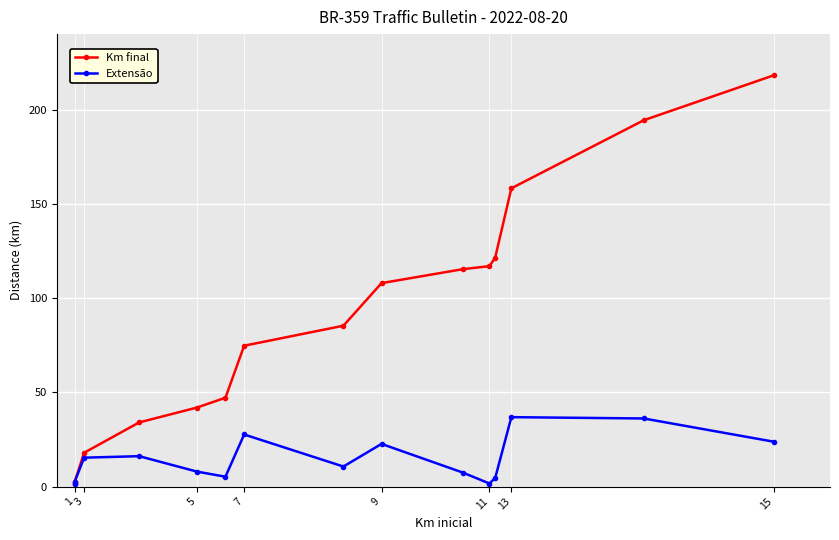

Reading left to right, list all the values displayed in this chart.

Km final: 1.4	2.6	17.9	34.0	41.9	47.1	74.7	85.3	107.9	115.3	116.9	121.4	158.2	194.3	218.1
Extensão: 1.4	2.6	15.3	16.1	7.9	5.2	27.6	10.6	22.6	7.4	1.6	4.5	36.8	36.1	23.8